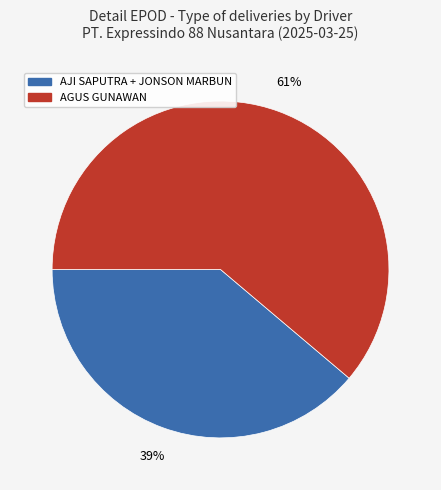

To the nearest percent, what is the combined percentage of AGUS GUNAWAN and AJI SAPUTRA + JONSON MARBUN?

100%